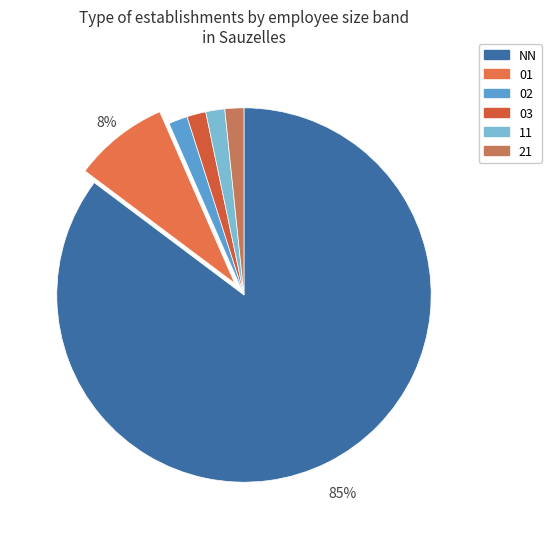

Is there a majority slice in this chart?

Yes